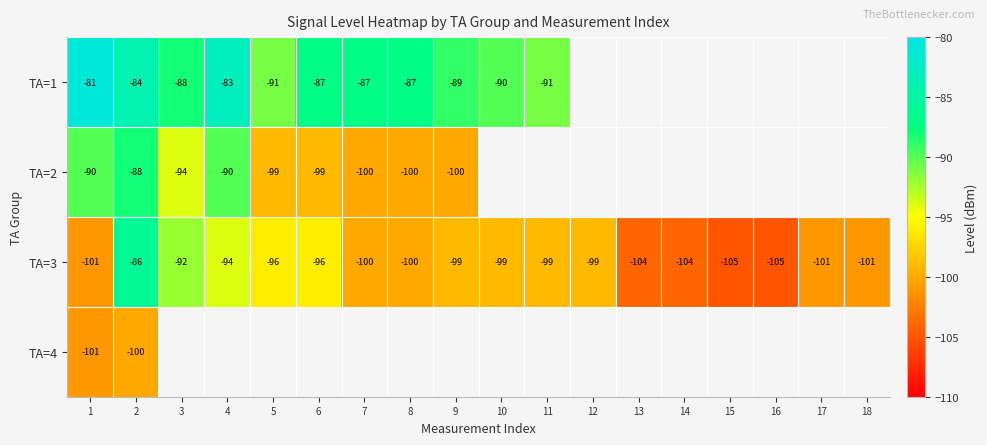

The value of TA=1 at 8 is -35.3. True or false?

False